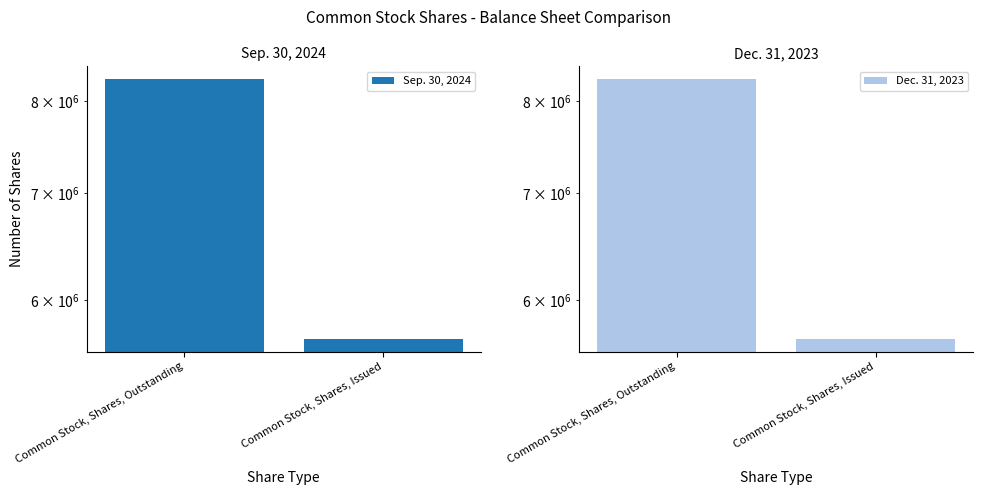

At which category is the sum across all series the highest?

Common Stock, Shares, Outstanding